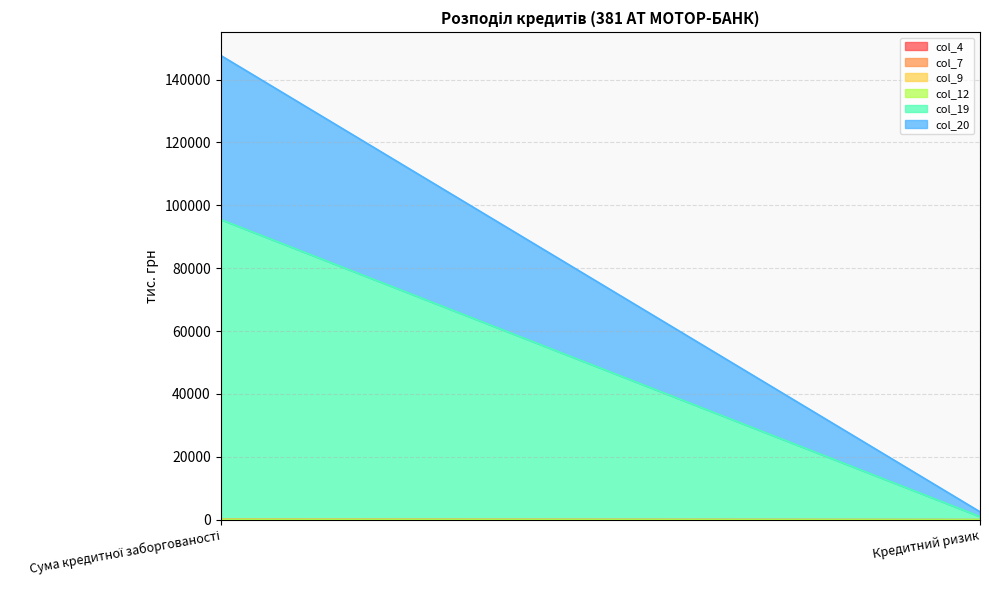

How many series are shown in this chart?

6